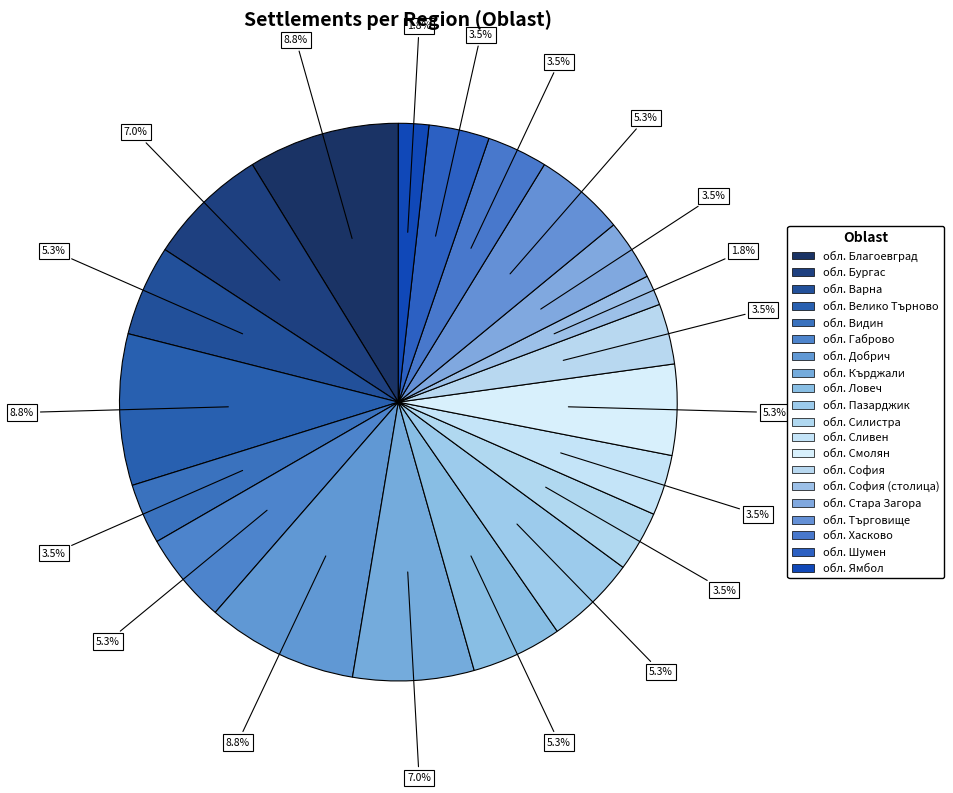

Count the number of slices in the pie.

20